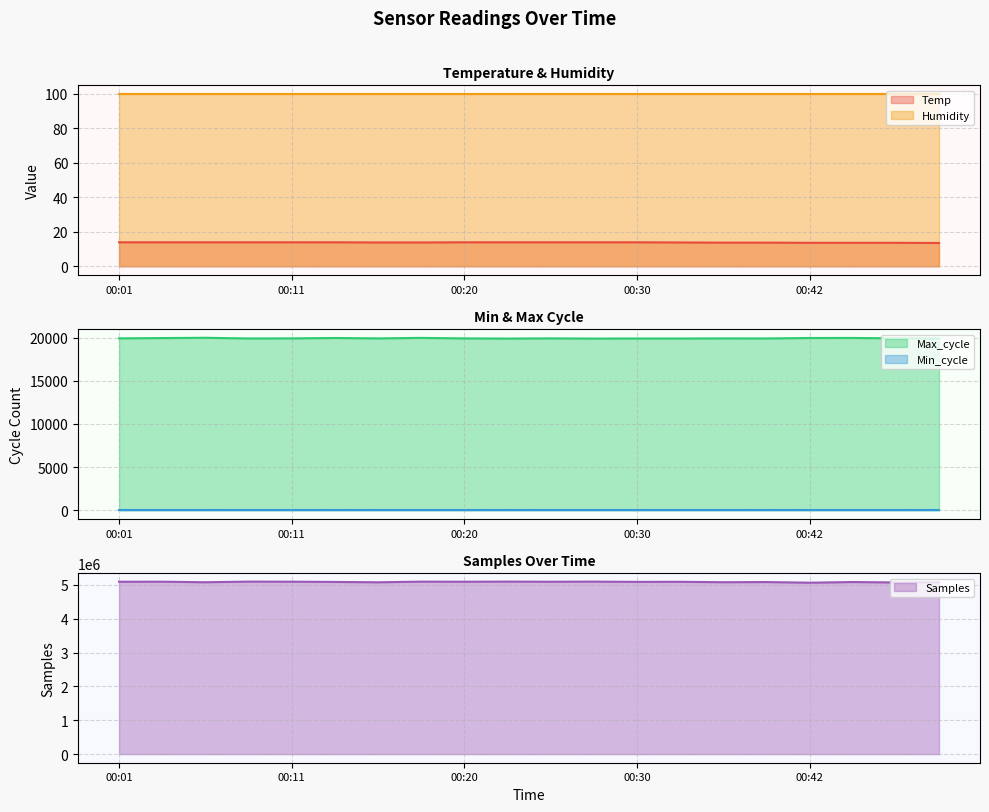

True or false: Temp and Humidity intersect in this chart.

False